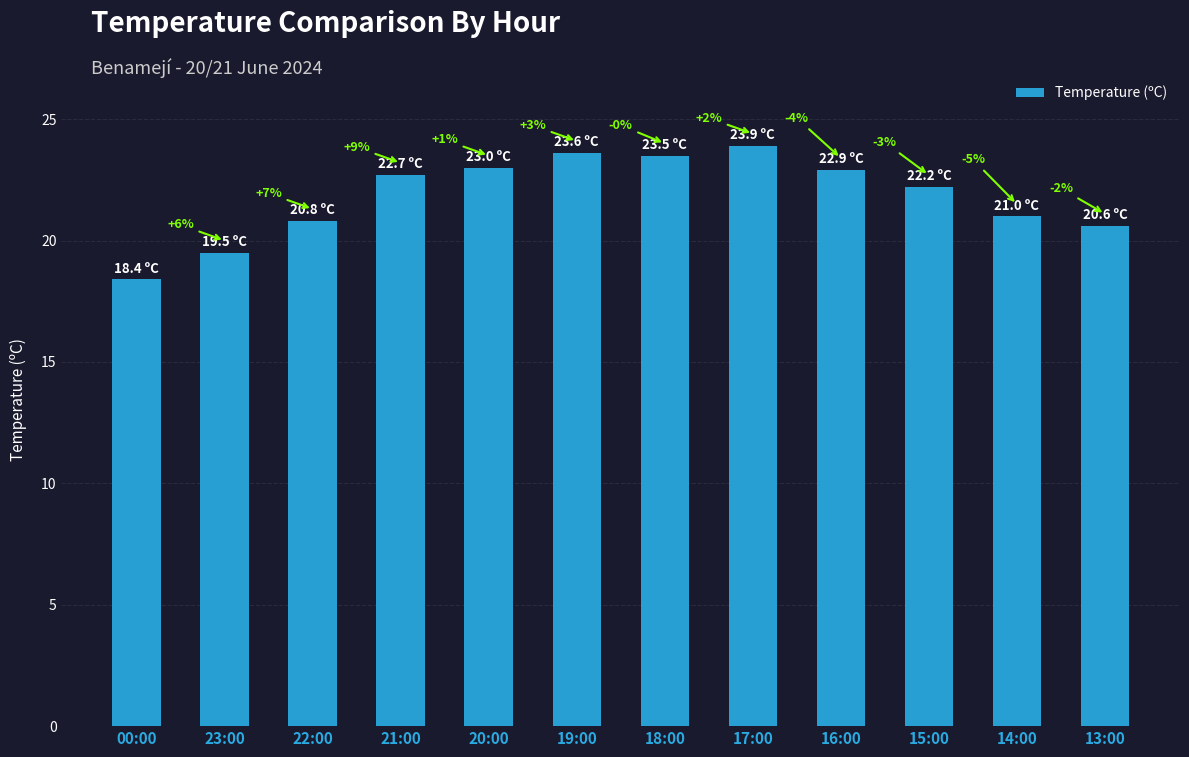

Does the chart contain any negative values?

No